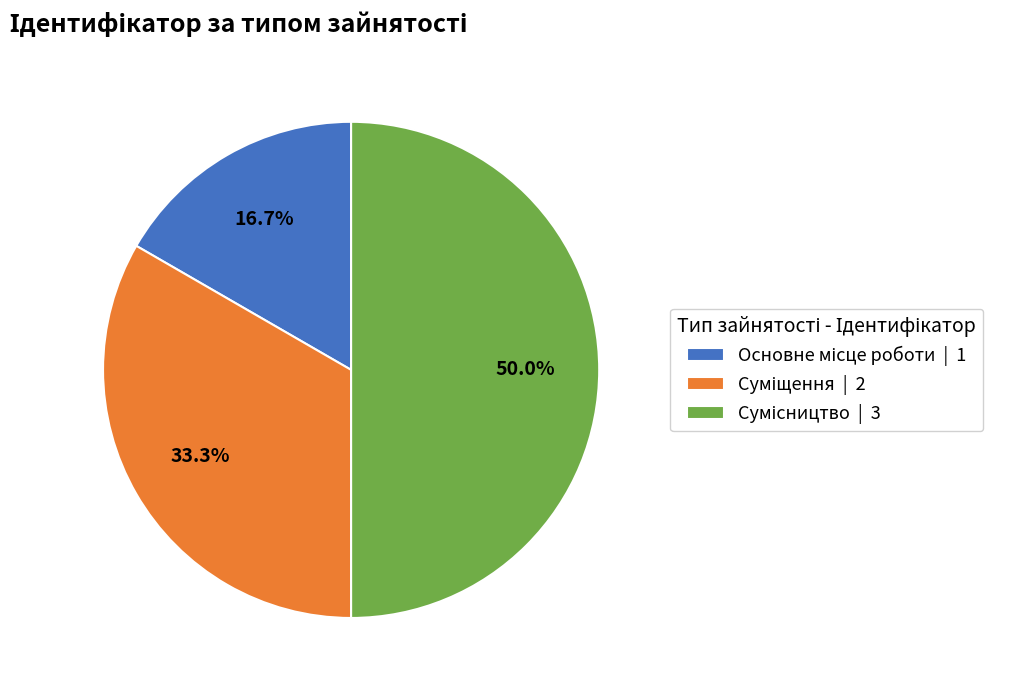

True or false: Основне місце роботи accounts for 17% of the total.

True